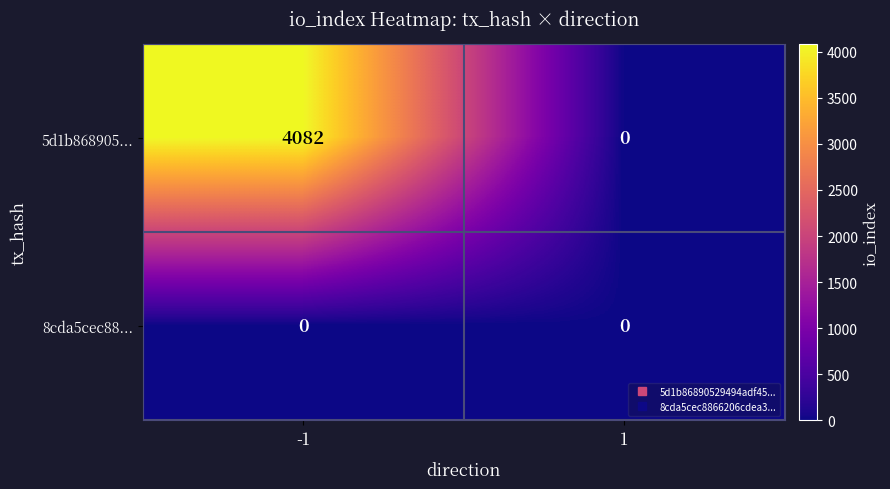

Rank the series at -1 from highest to lowest value.

5d1b868905..., 8cda5cec88...